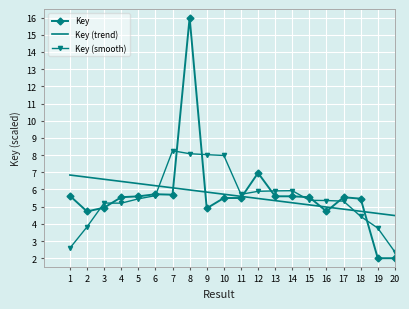

What value does the Key series have at 3?

4.9